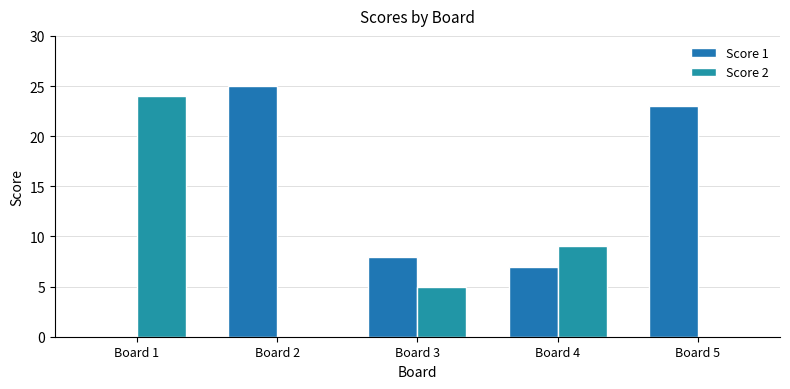

Rank the series at Board 5 from lowest to highest value.

Score 2, Score 1